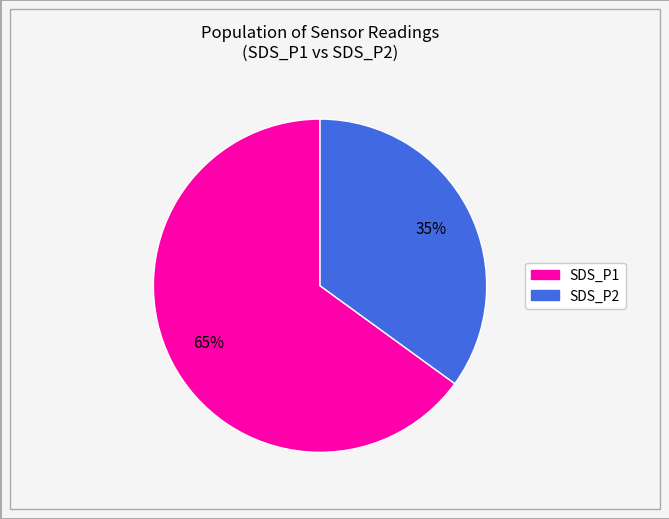

To the nearest percent, what is the difference between the largest and smallest slice percentages?

30%